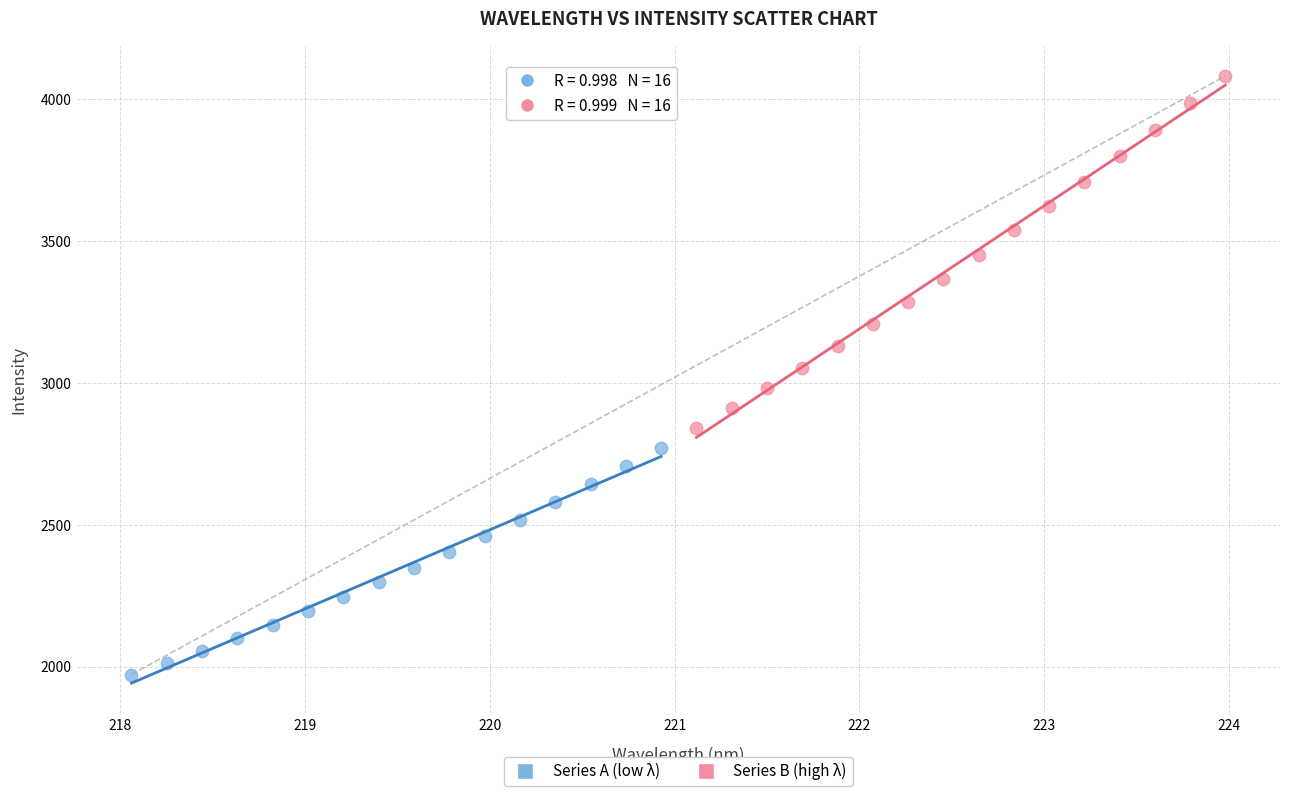

Which series has the largest Y range (max minus min)?

Series B (high λ)